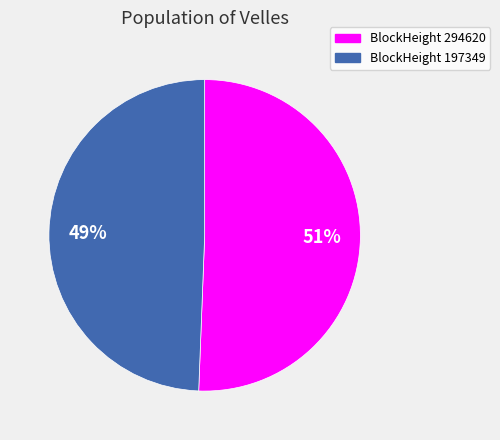

How many slices are in this pie chart?

2